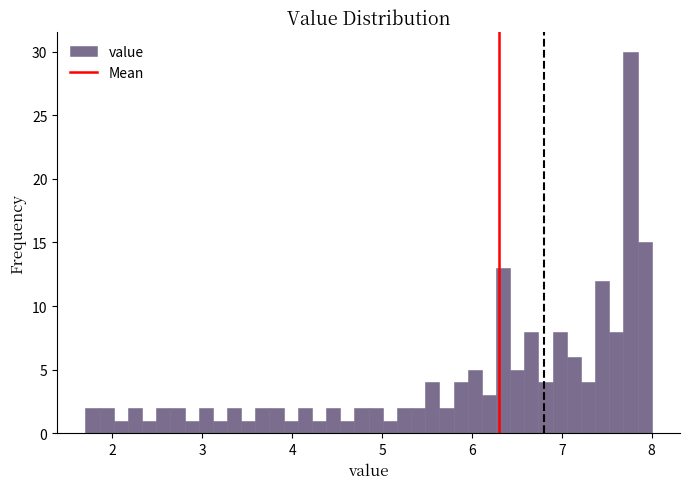

Read against the x-axis, roughly where is the centre of the tallest bar?

7.8